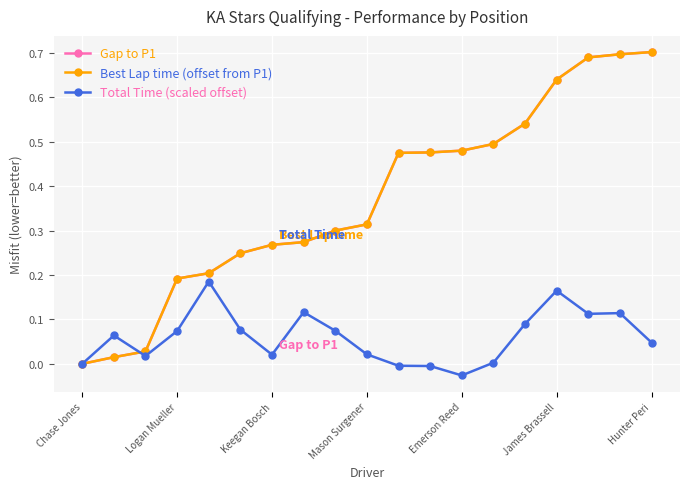

List the series in order of their peak value, lowest first.

Total Time (scaled offset), Best Lap time (offset from P1), Gap to P1